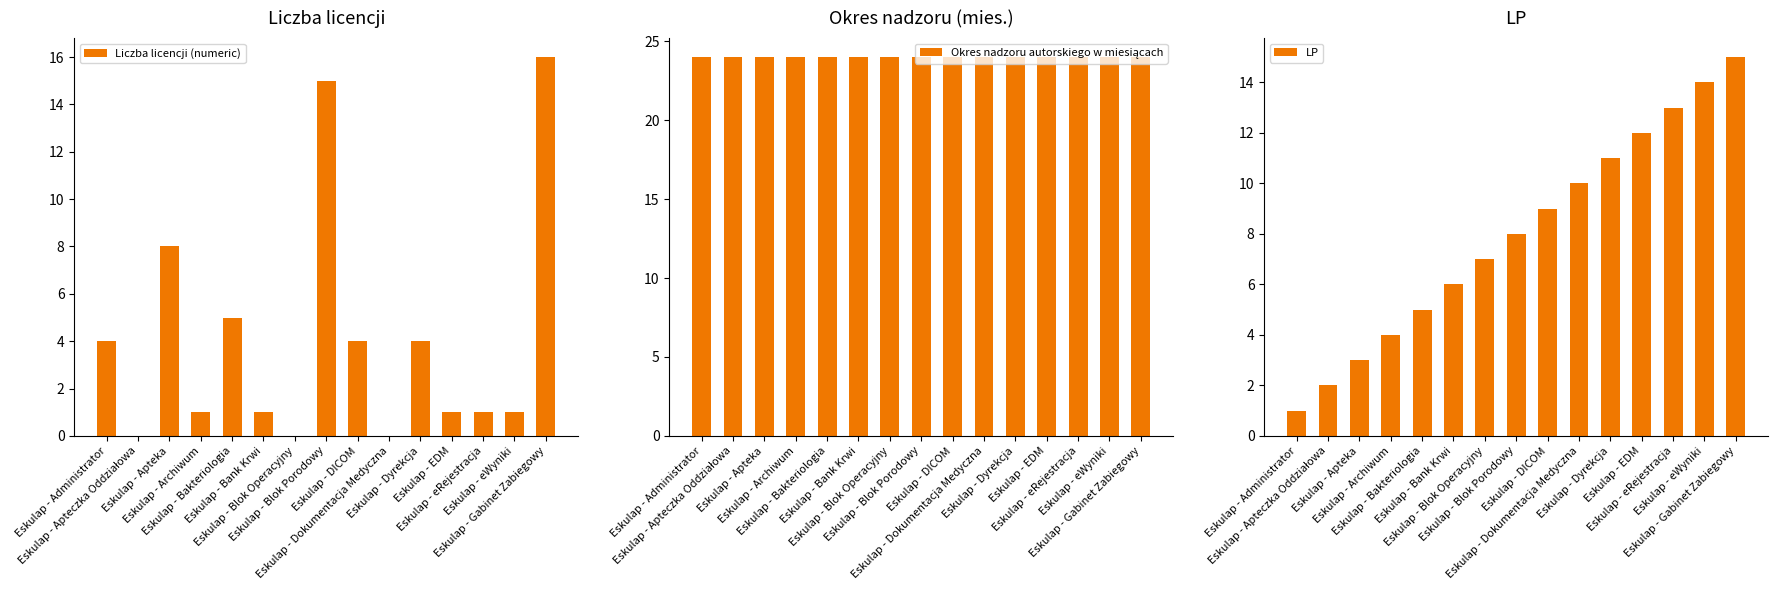

Reading right to left, what are all the values shown in this chart?

Liczba licencji (numeric): 16	1	1	1	4	0	4	15	0	1	5	1	8	0	4
Okres nadzoru autorskiego w miesiącach: 24	24	24	24	24	24	24	24	24	24	24	24	24	24	24
LP: 15	14	13	12	11	10	9	8	7	6	5	4	3	2	1